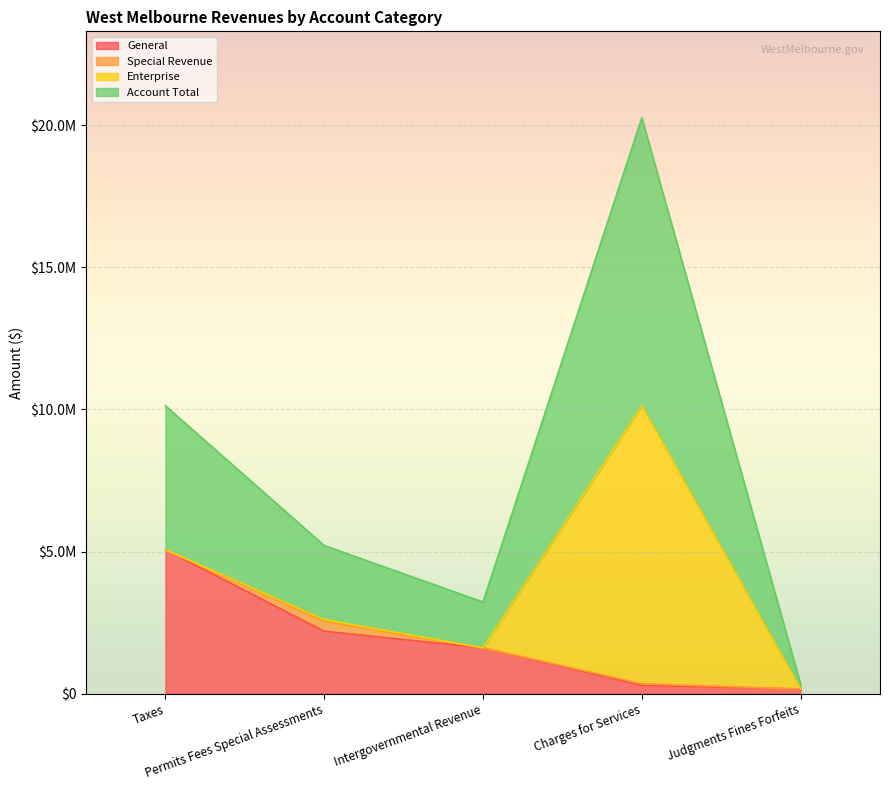

Which has a higher value, Taxes or Charges for Services?

Taxes